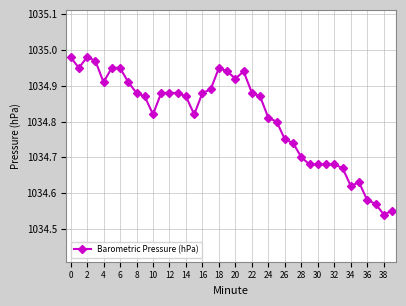

True or false: the data has more than 2 interior local peaks.

True